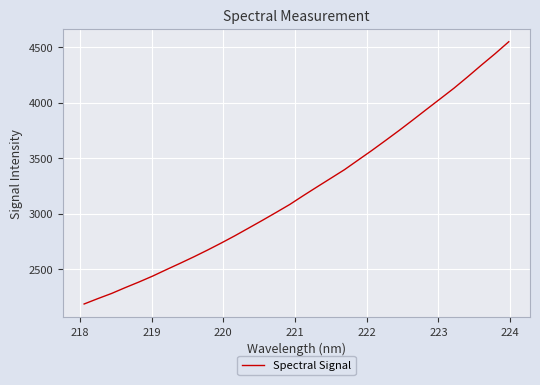

True or false: the data has more than 0 interior local peaks.

False